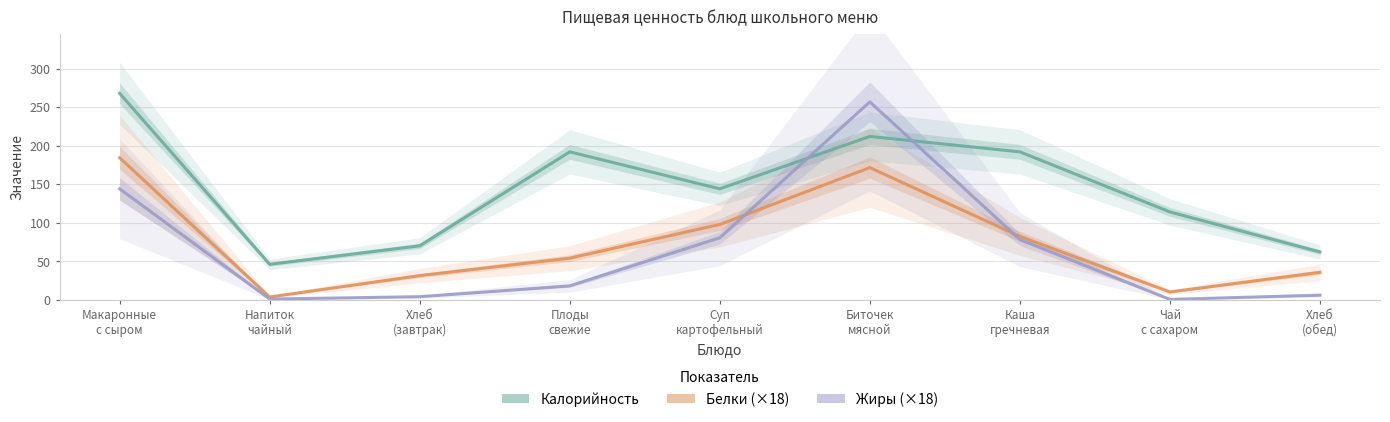

The Белки (×18) series shows 108.9 at Каша
гречневая. True or false?

False